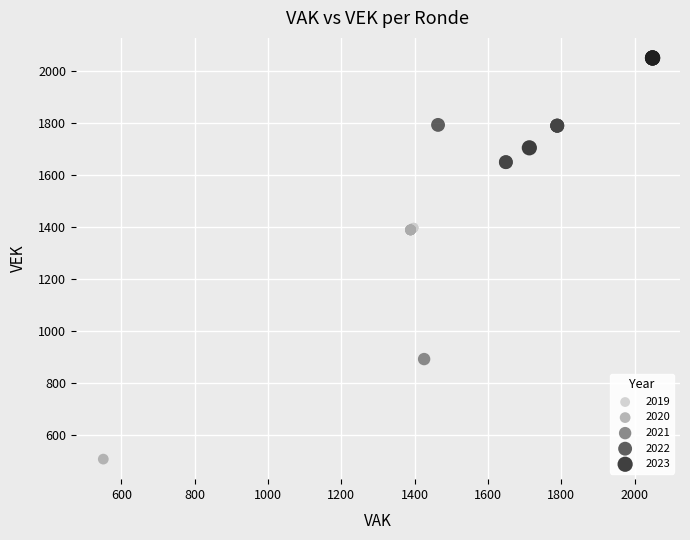

Which series contains the highest Y value?

2023